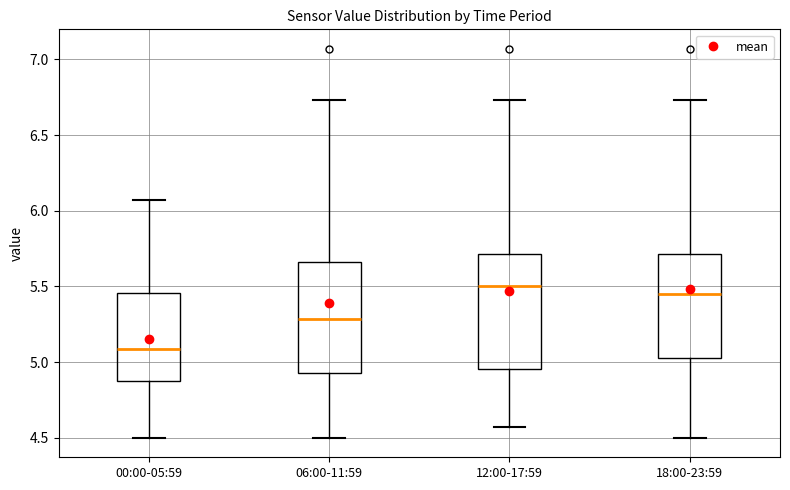

Reading left to right, transcribe this box plot: for each box, give where its median line is, the range the box spans, and where its two whiskers end, as read against the y-axis. The values are not printed on the chart, so give them approximately, as read against the axis.

00:00-05:59: median 5.10, box 4.90 to 5.45, whiskers 4.50 to 6.05
06:00-11:59: median 5.30, box 4.95 to 5.65, whiskers 4.50 to 6.75
12:00-17:59: median 5.50, box 4.95 to 5.70, whiskers 4.55 to 6.75
18:00-23:59: median 5.45, box 5.05 to 5.70, whiskers 4.50 to 6.75